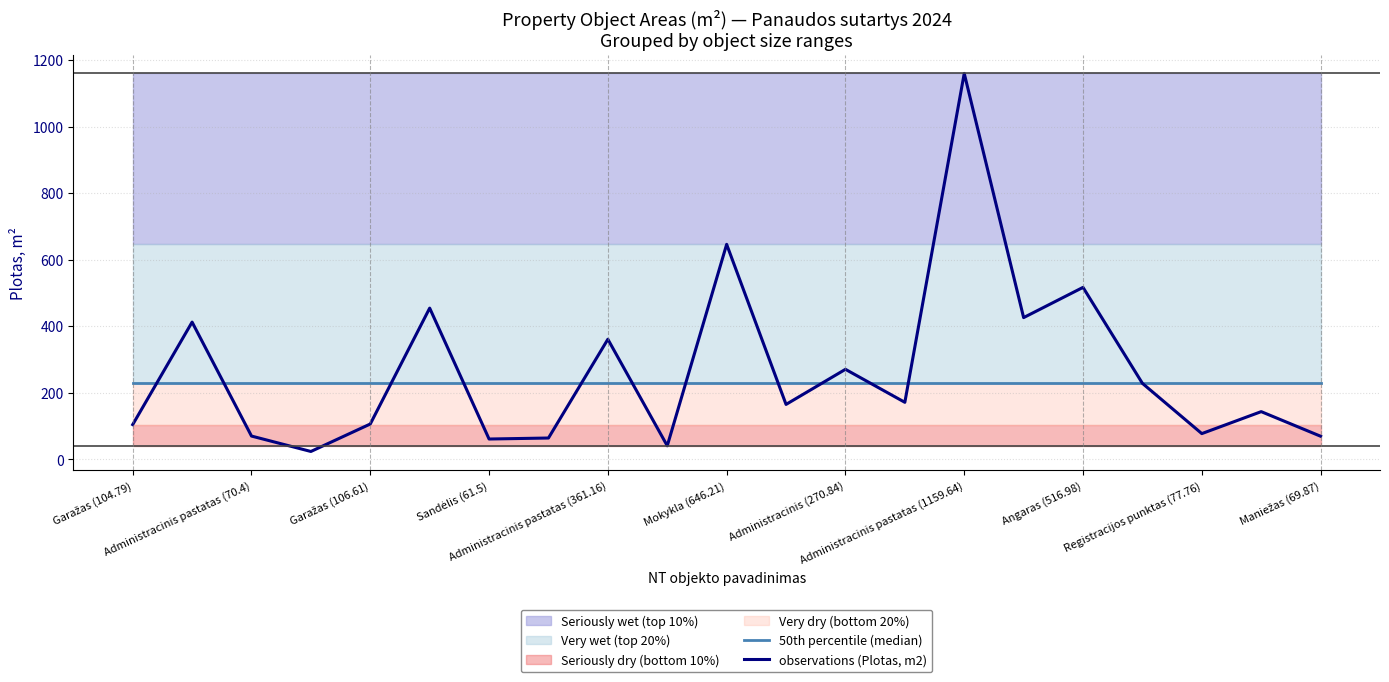

How many lines are shown in the chart?

2